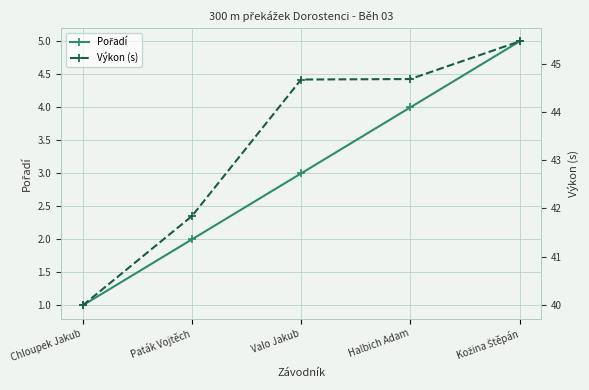

What is the maximum value for Pořadí?

5.0